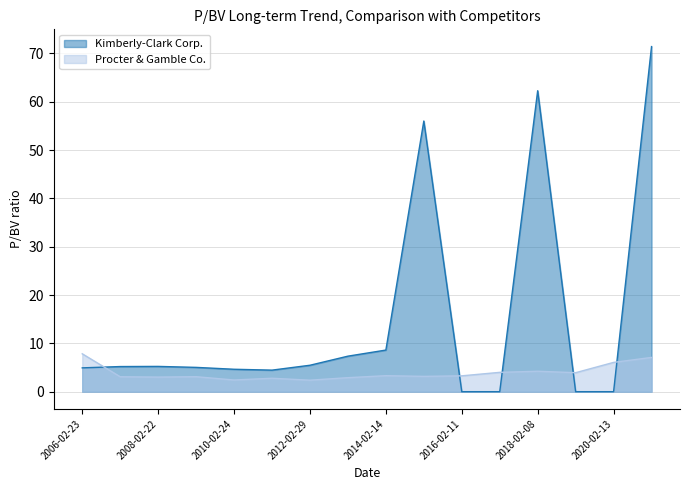

Rank the series by their average value, from lowest to highest.

Procter & Gamble Co., Kimberly-Clark Corp.